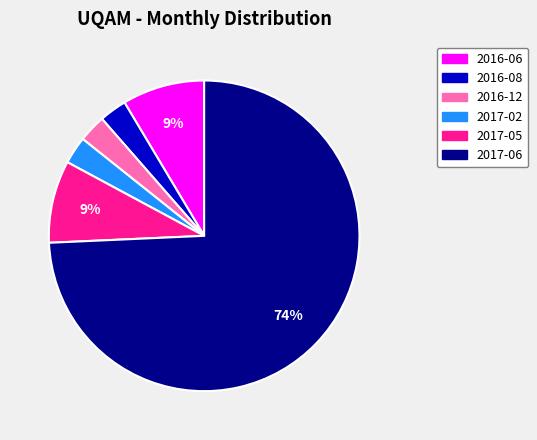

Does 2016-12 account for over 50% of the chart?

No